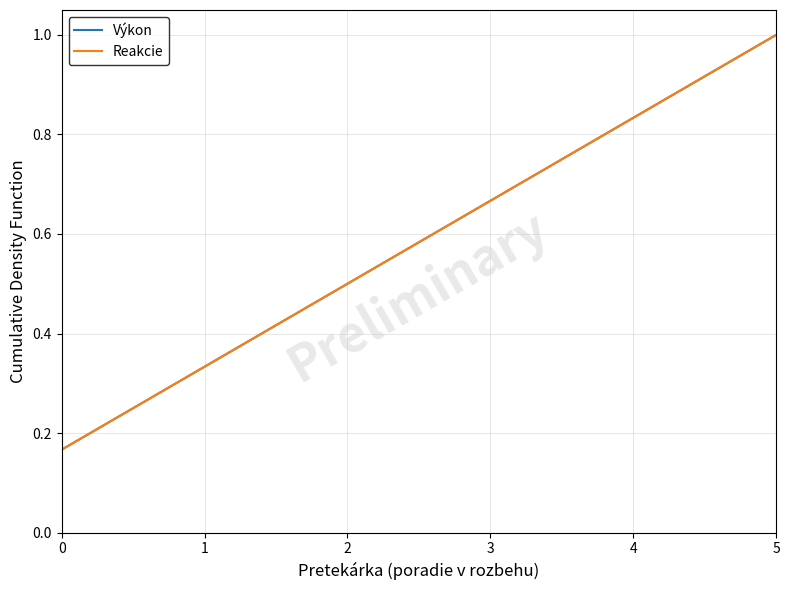

True or false: Výkon has a value of 0.7 at 3.

True